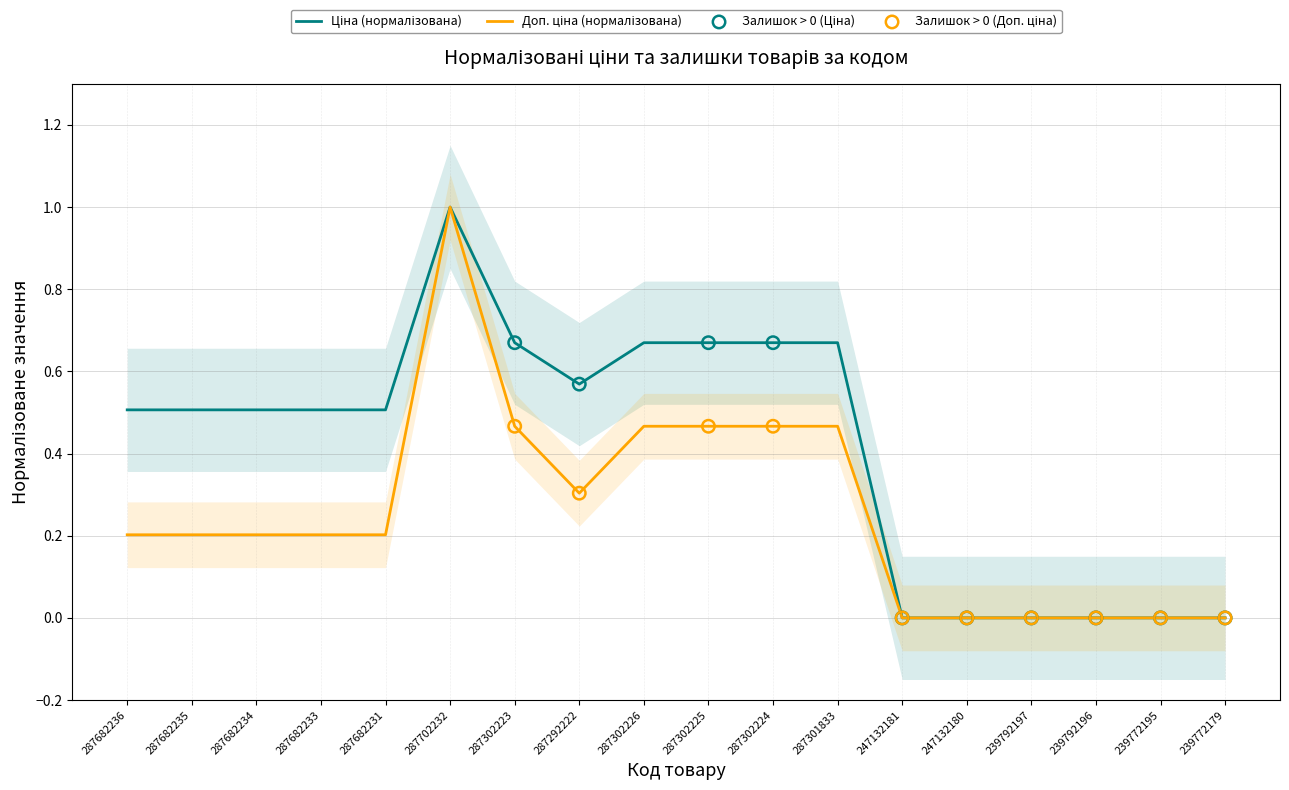

Which series has the widest spread of Y values?

Ціна